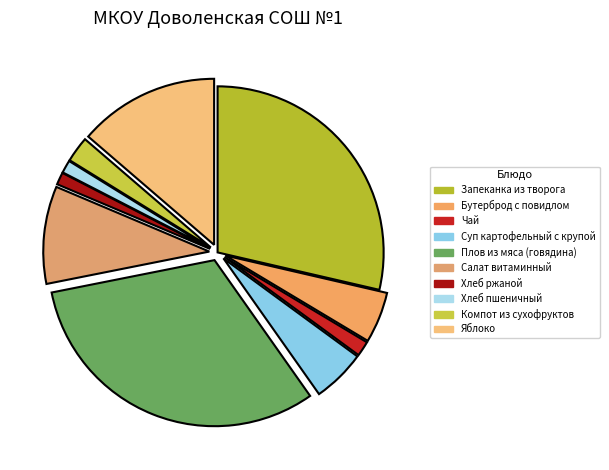

Which category has the biggest portion of the pie?

Плов из мяса (говядина)